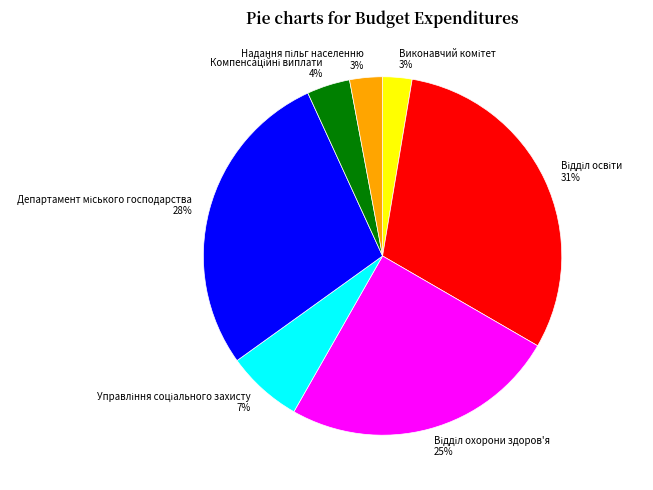

How many segments does this pie chart have?

7